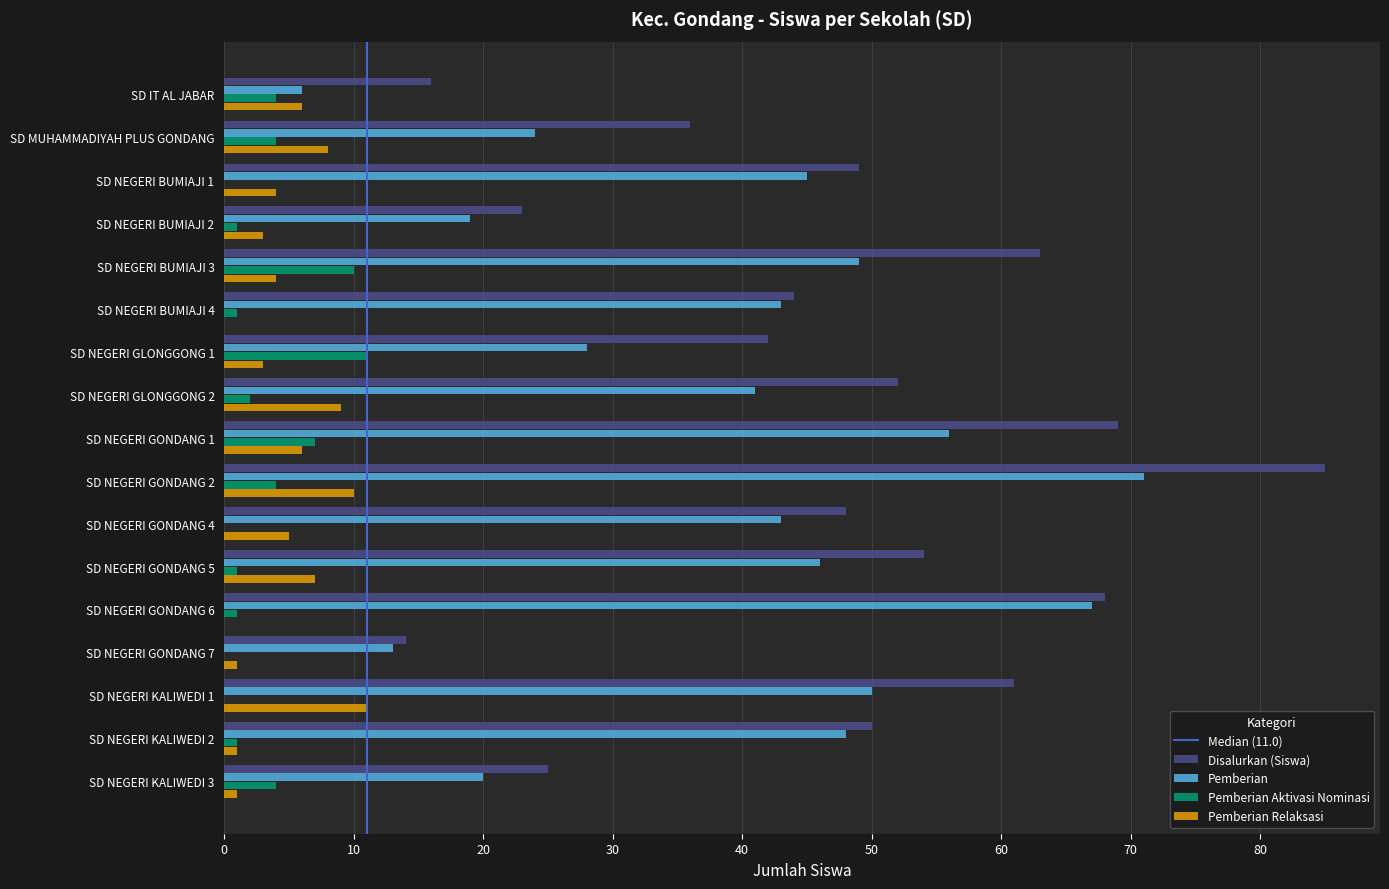

Is the value of Pemberian Relaksasi at SD NEGERI GONDANG 2 greater than the value of Pemberian Aktivasi Nominasi at SD NEGERI GONDANG 7?

Yes